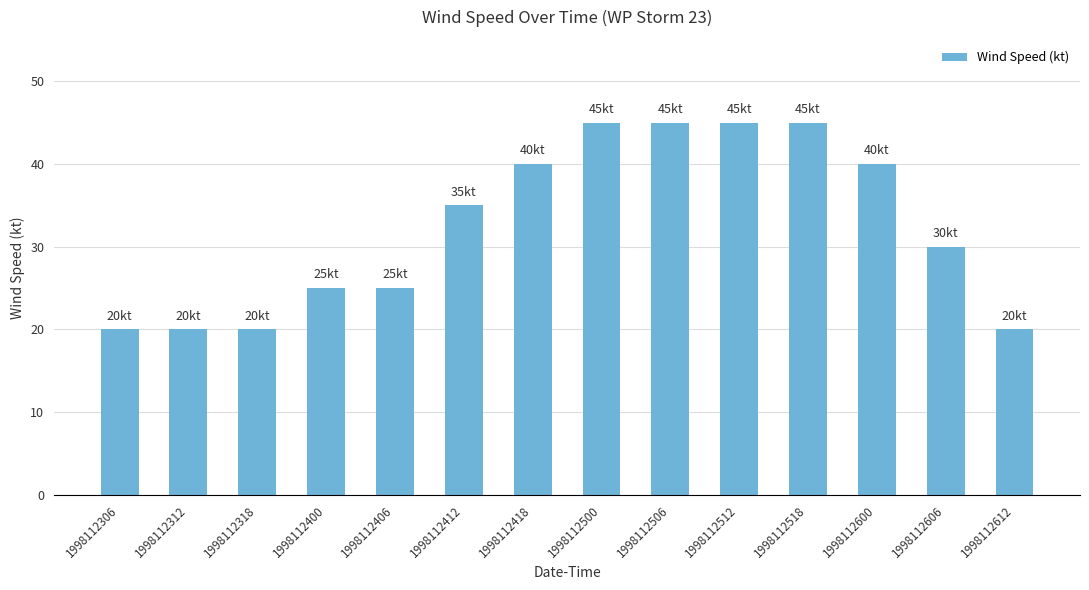

True or false: the data shows 30 at 1998112606.

True